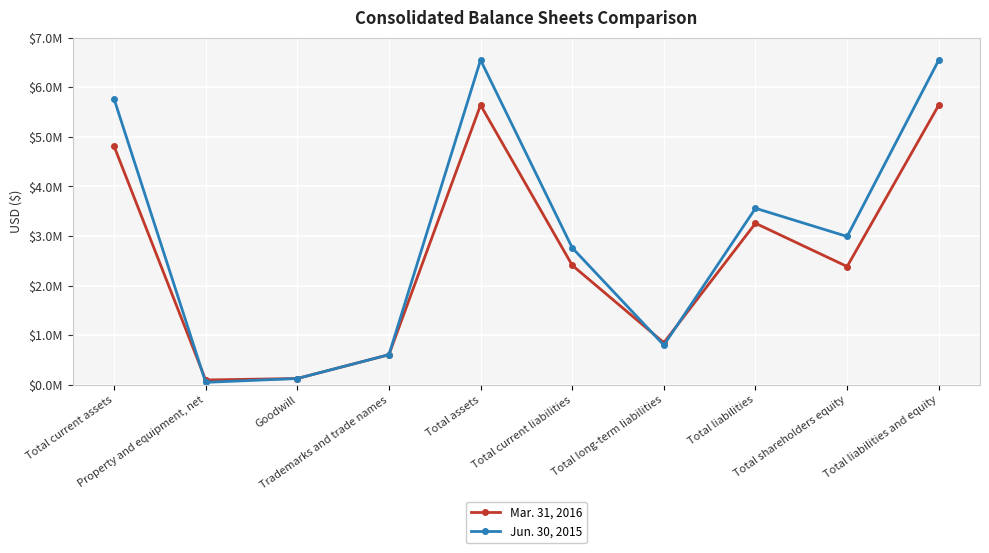

The value of Mar. 31, 2016 at Total long-term liabilities is 847454. True or false?

True